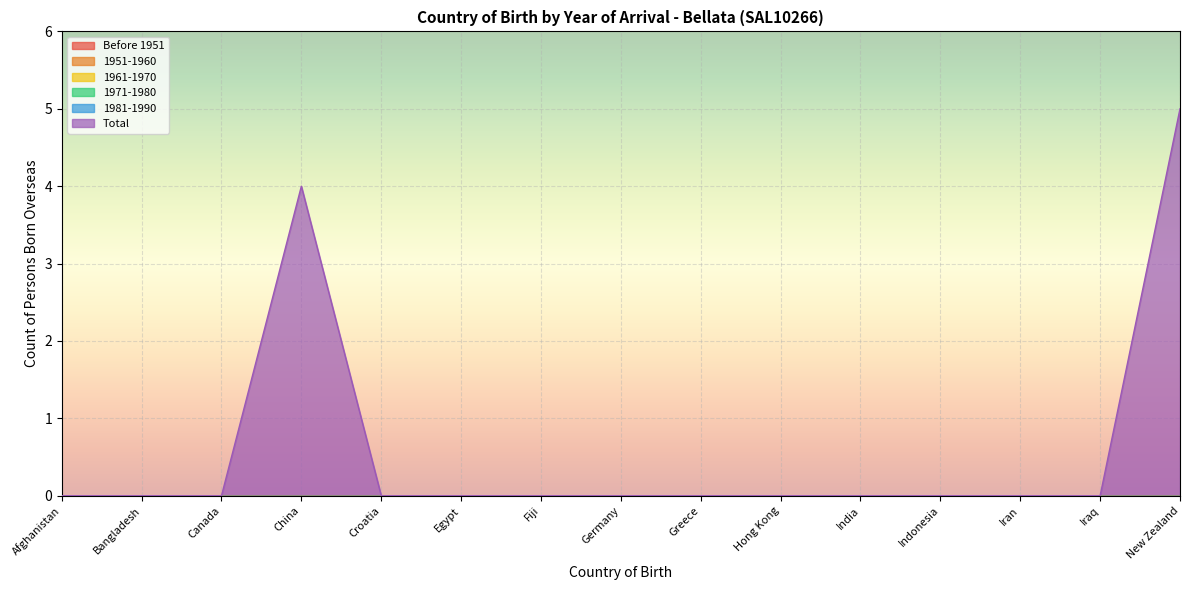

True or false: 1971-1980 has more than 2 interior local peaks.

False